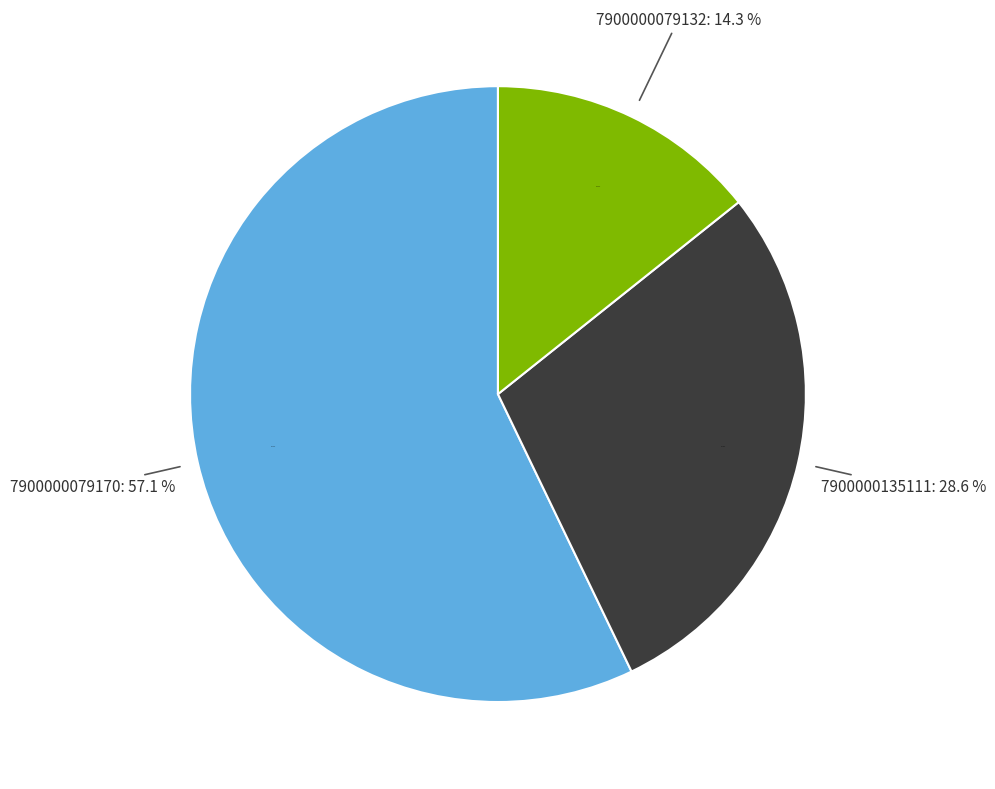

Which category has the biggest portion of the pie?

7900000079170